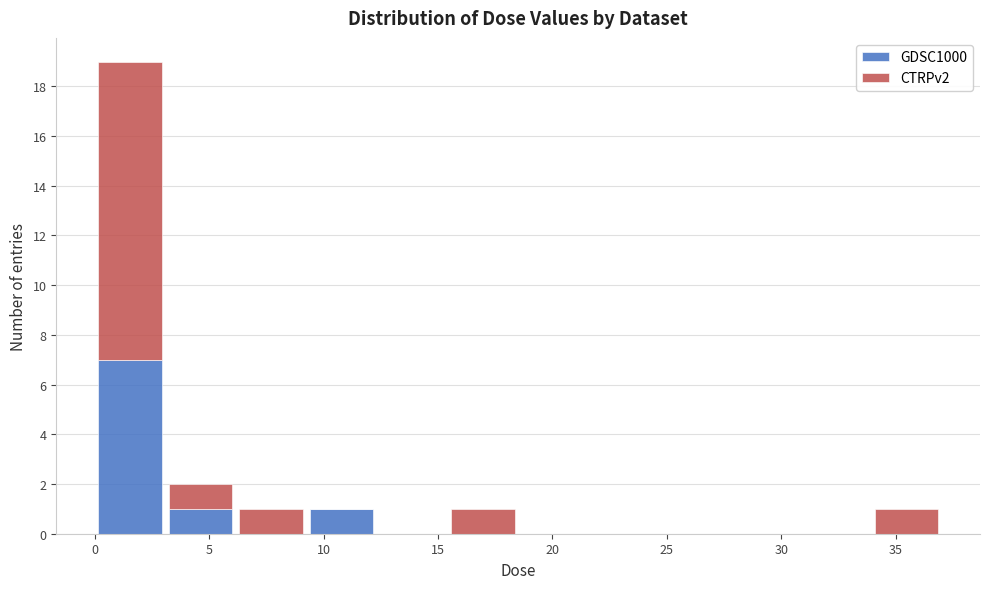

Which range on the x-axis has the tallest stacked bar (by total height)?

0.0 to 3.0